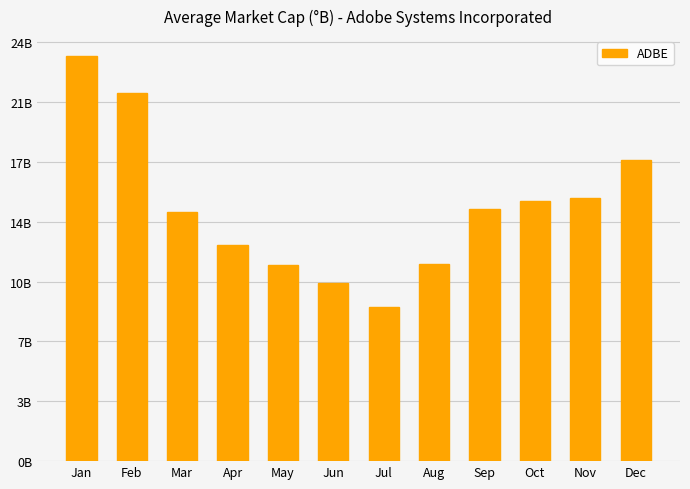

Reading right to left, what are all the values shown in this chart?

Dec=17.2	Nov=15.1	Oct=14.9	Sep=14.4	Aug=11.3	Jul=8.8	Jun=10.2	May=11.2	Apr=12.4	Mar=14.2	Feb=21.1	Jan=23.2